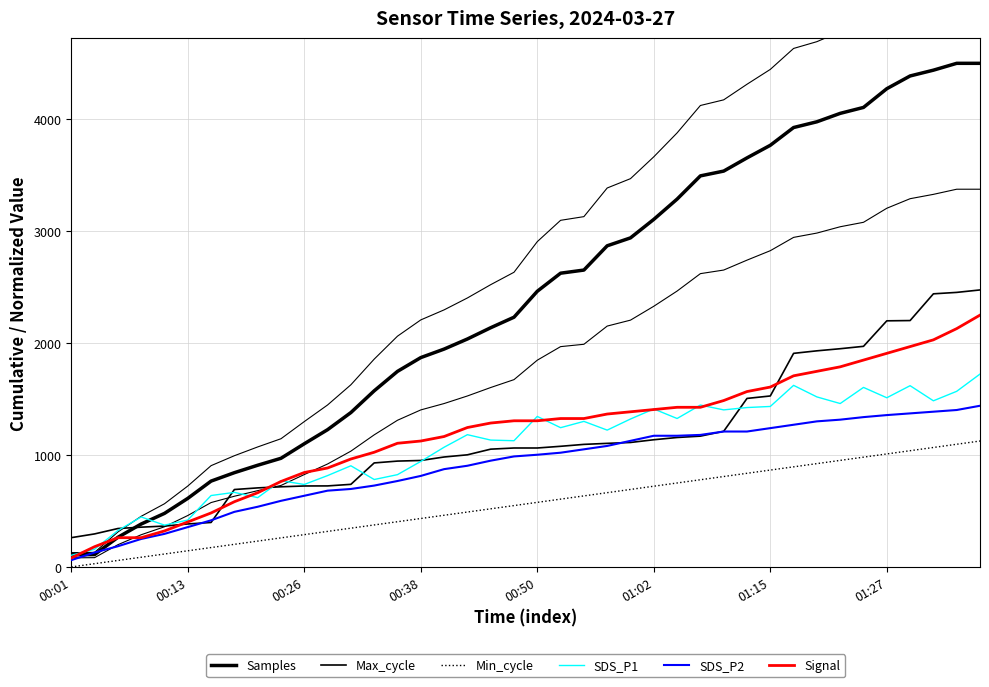

What is the difference between the maximum and second lowest values in the SDS_P1 series?

1565.4